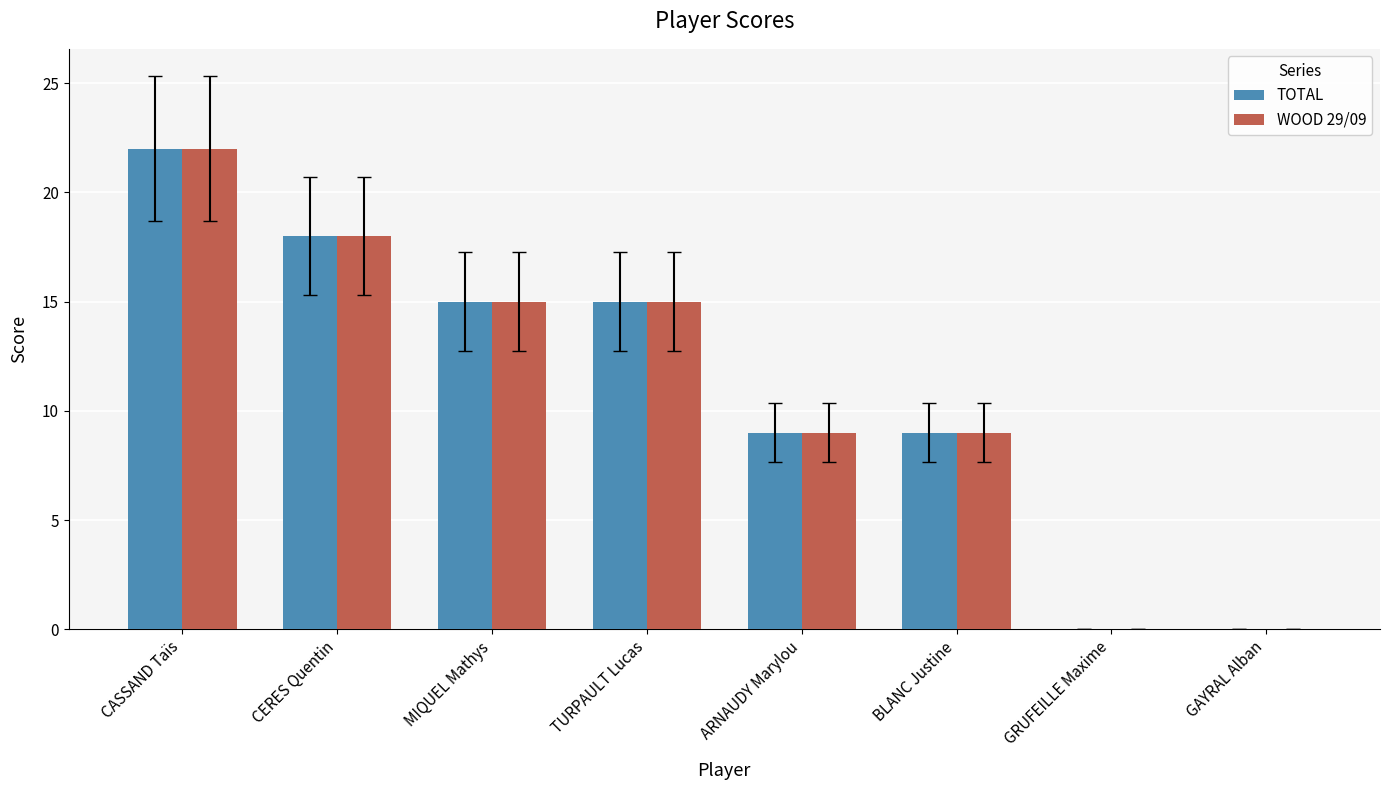

Reading left to right, extract all data points from this chart.

TOTAL: CASSAND Taïs=22	CERES Quentin=18	MIQUEL Mathys=15	TURPAULT Lucas=15	ARNAUDY Marylou=9	BLANC Justine=9	GRUFEILLE Maxime=0	GAYRAL Alban=0
WOOD 29/09: CASSAND Taïs=22	CERES Quentin=18	MIQUEL Mathys=15	TURPAULT Lucas=15	ARNAUDY Marylou=9	BLANC Justine=9	GRUFEILLE Maxime=0	GAYRAL Alban=0